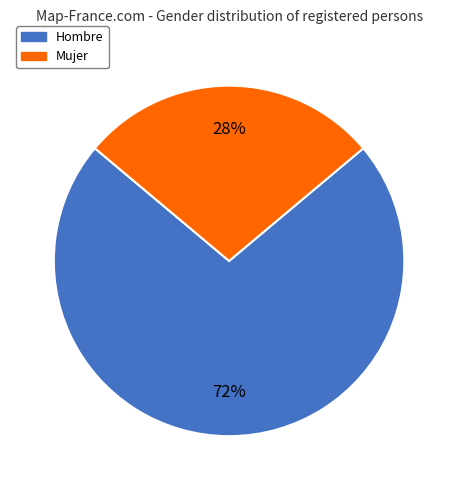

Approximately how many times larger is the value at Hombre compared to Mujer?

2.6